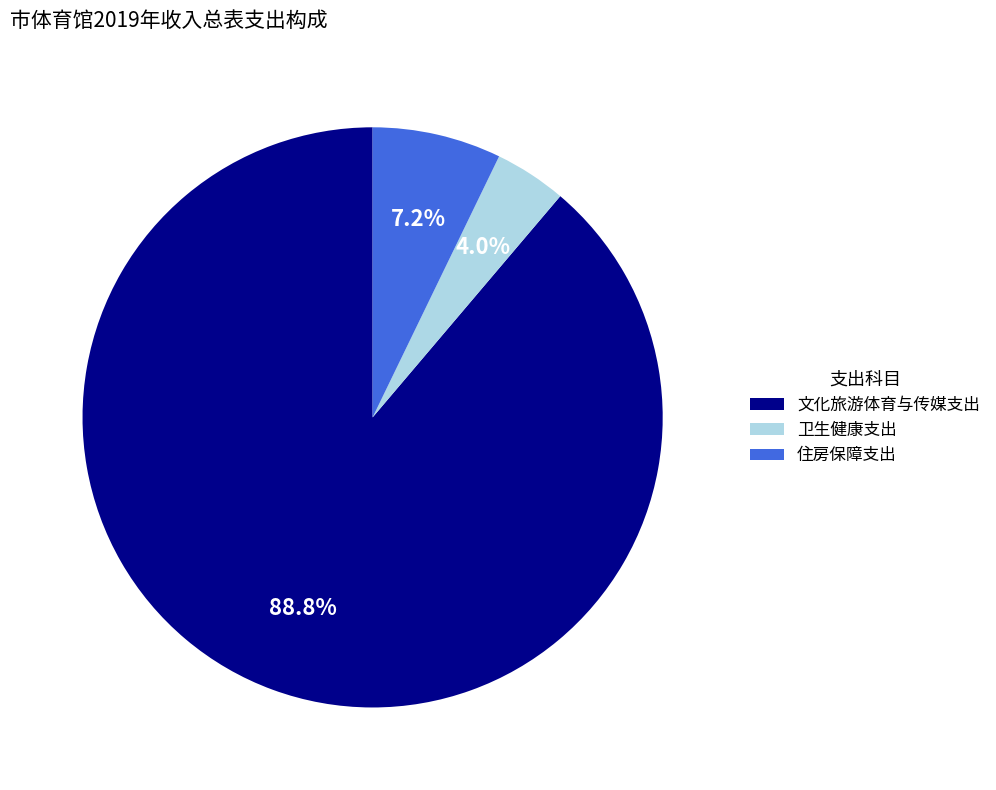

Which slice represents more than half of the pie?

文化旅游体育与传媒支出